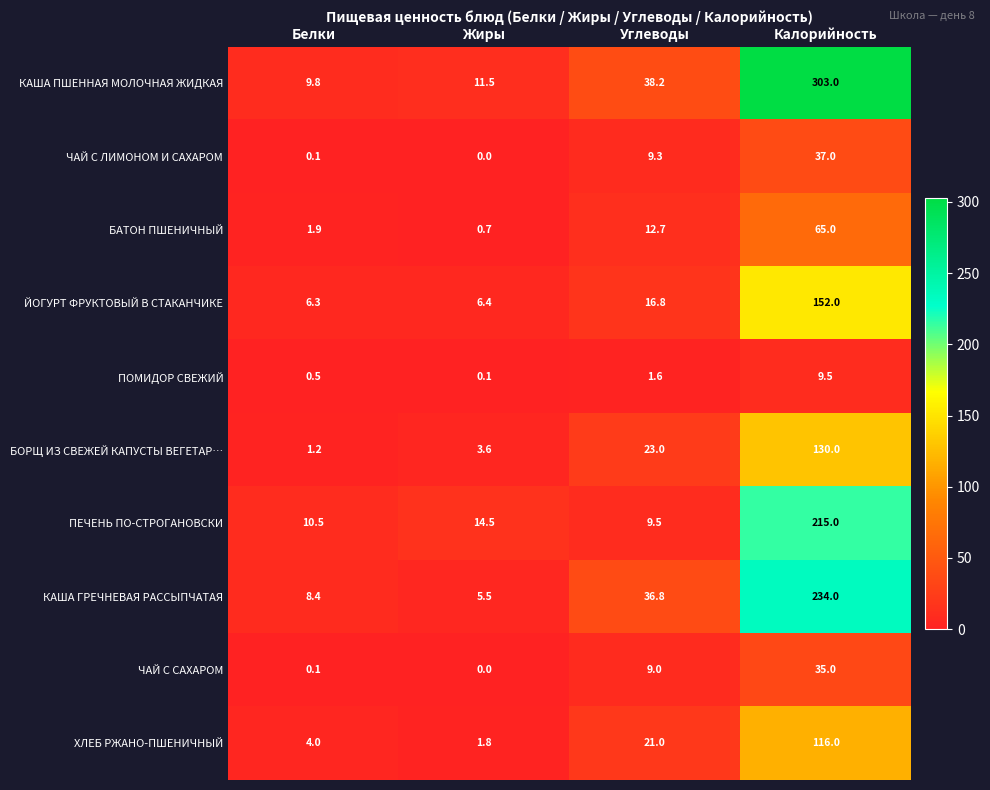

At which category is the sum across all series the highest?

Калорийность